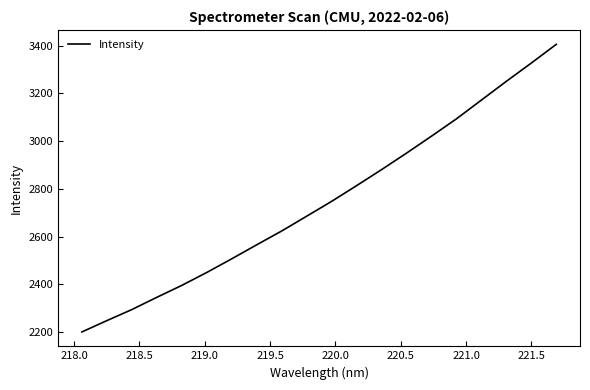

What is the difference between the maximum and minimum values?

1205.6